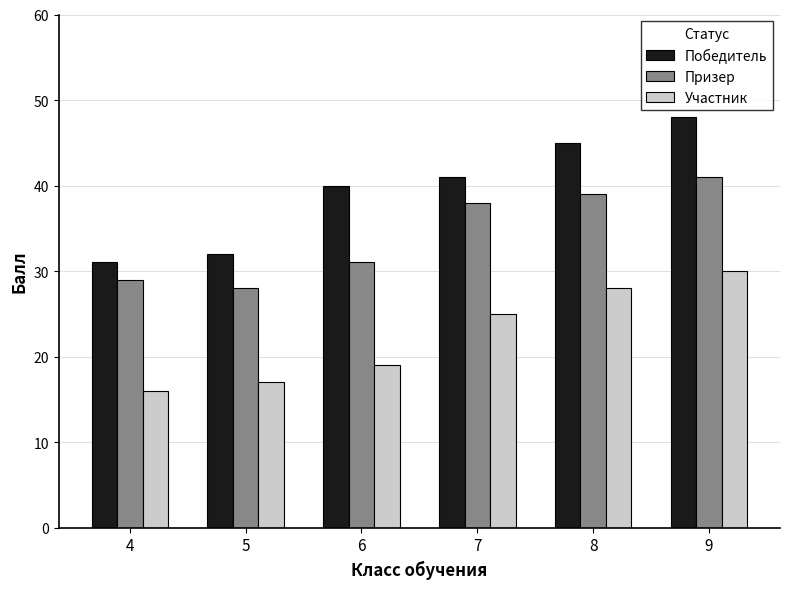

Reading left to right, extract all data points from this chart.

Победитель: 31	32	40	41	45	48
Призер: 29	28	31	38	39	41
Участник: 16	17	19	25	28	30